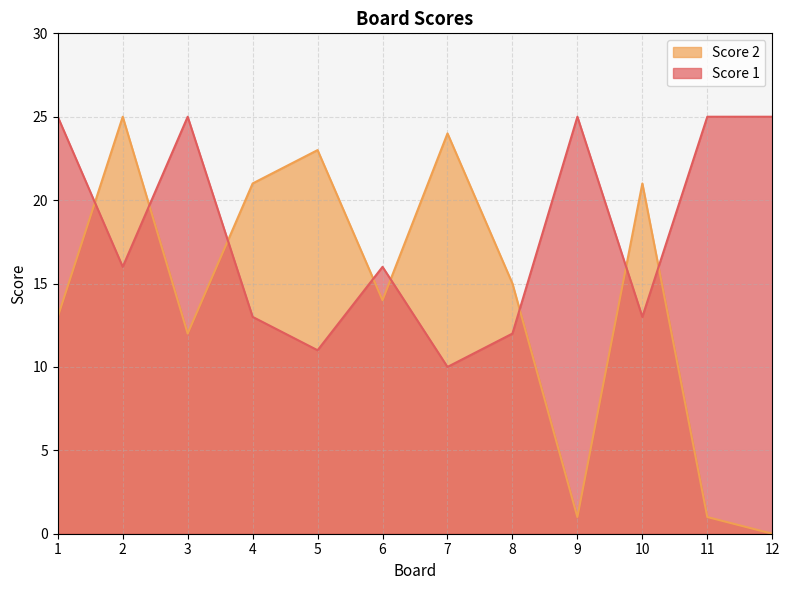

Is it true that Score 1 equals 13 at 10?

True